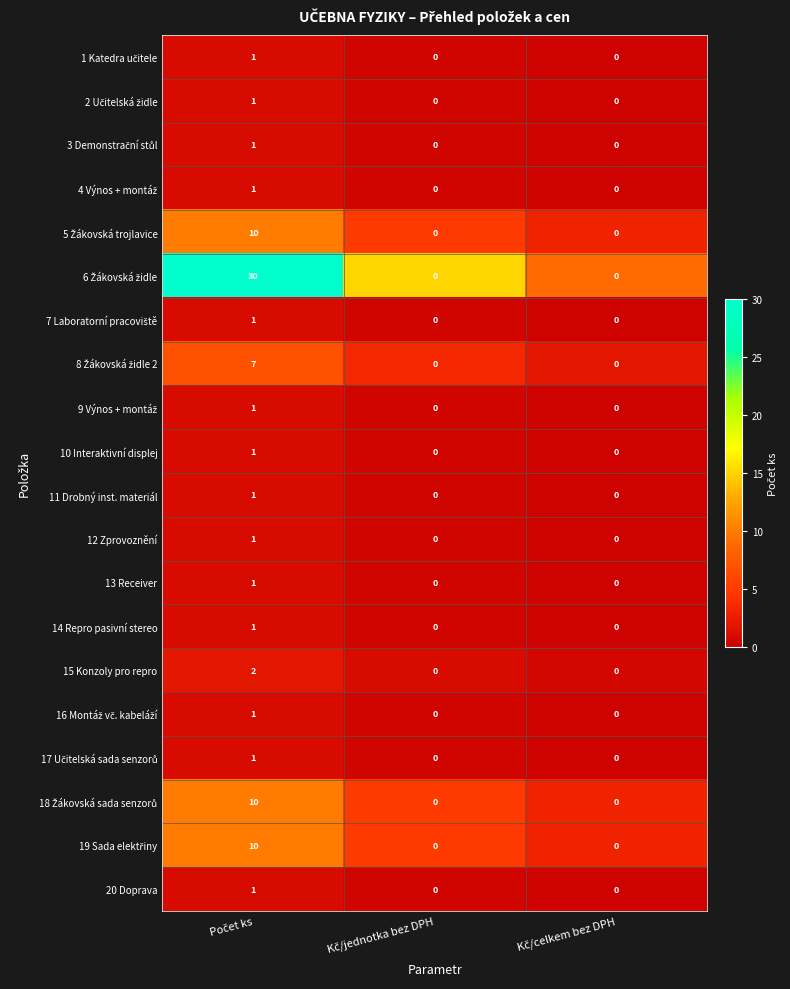

How many 13 Receiver values are between 0 and 1?

3